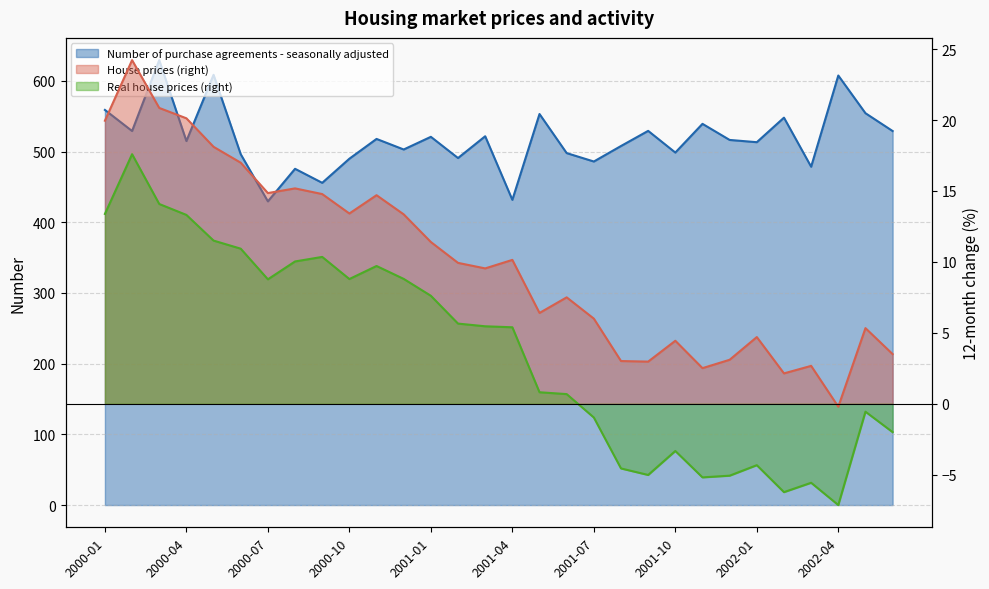

How many values in House prices (right) are above zero?

29